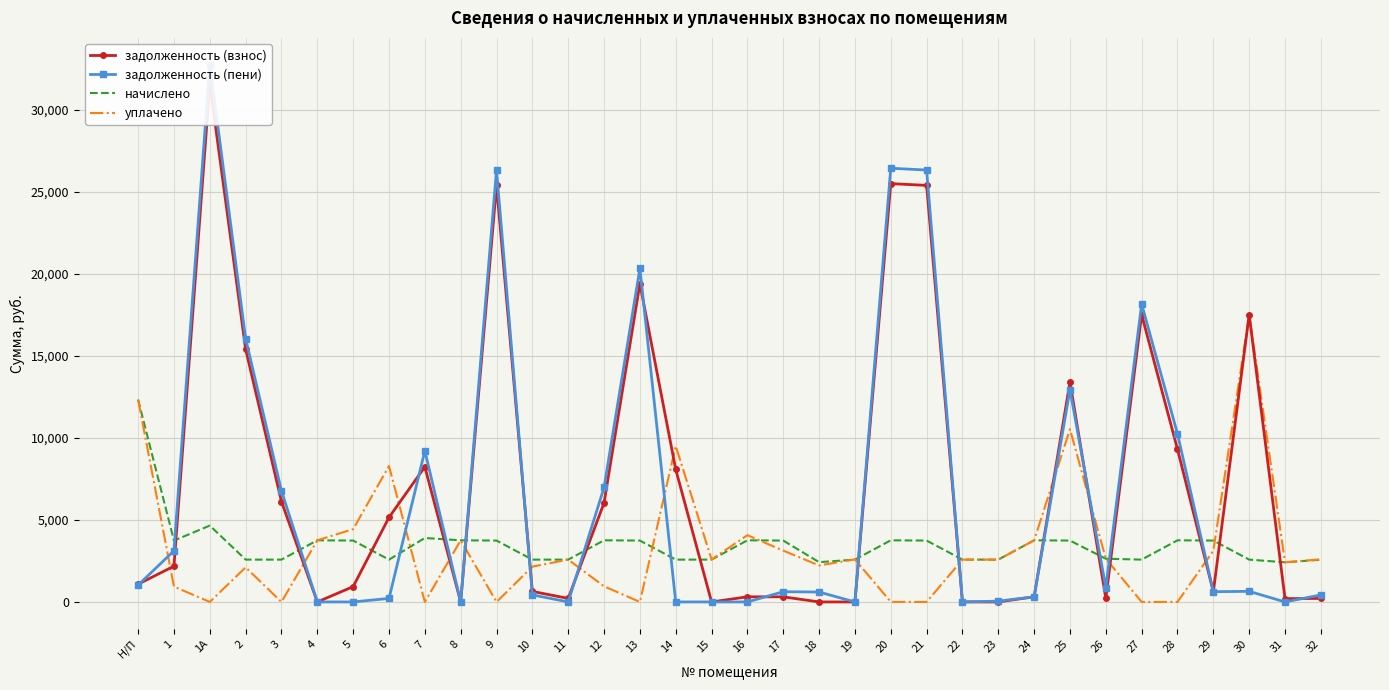

What is the label of the 1st point from the right?

32